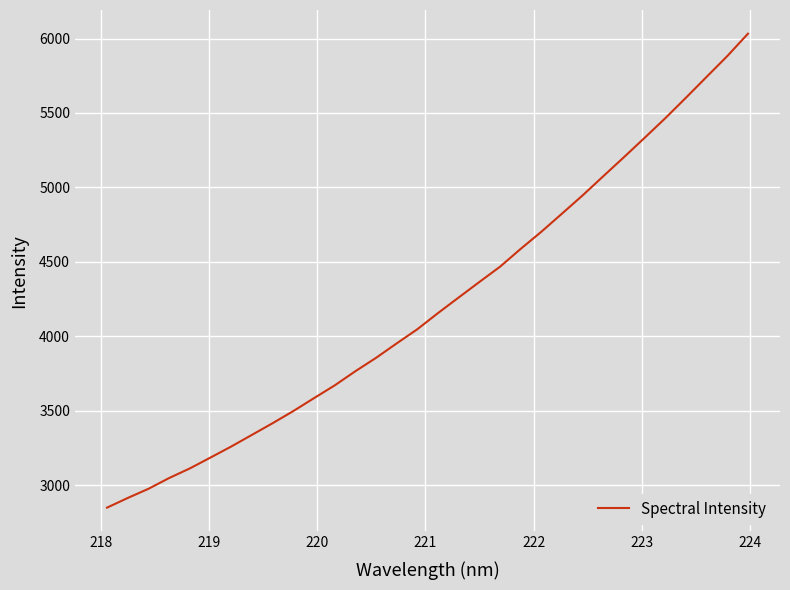

What is the difference between the maximum and minimum values?

3182.5